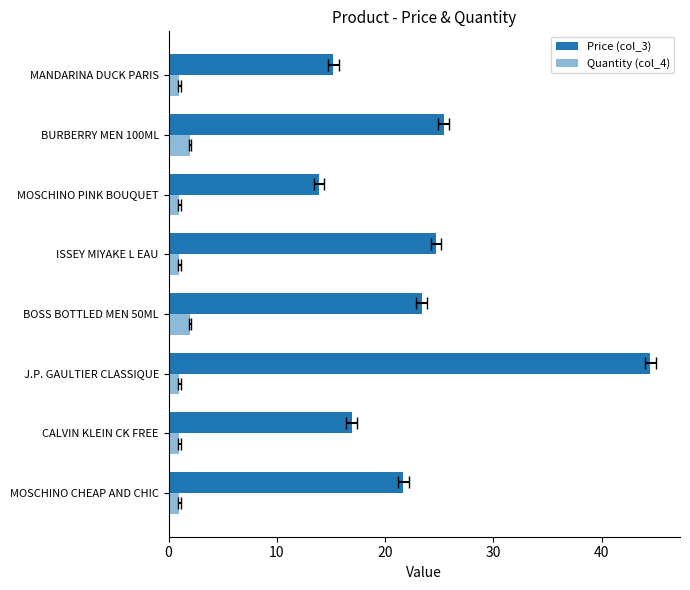

Does the chart contain stacked bars?

No